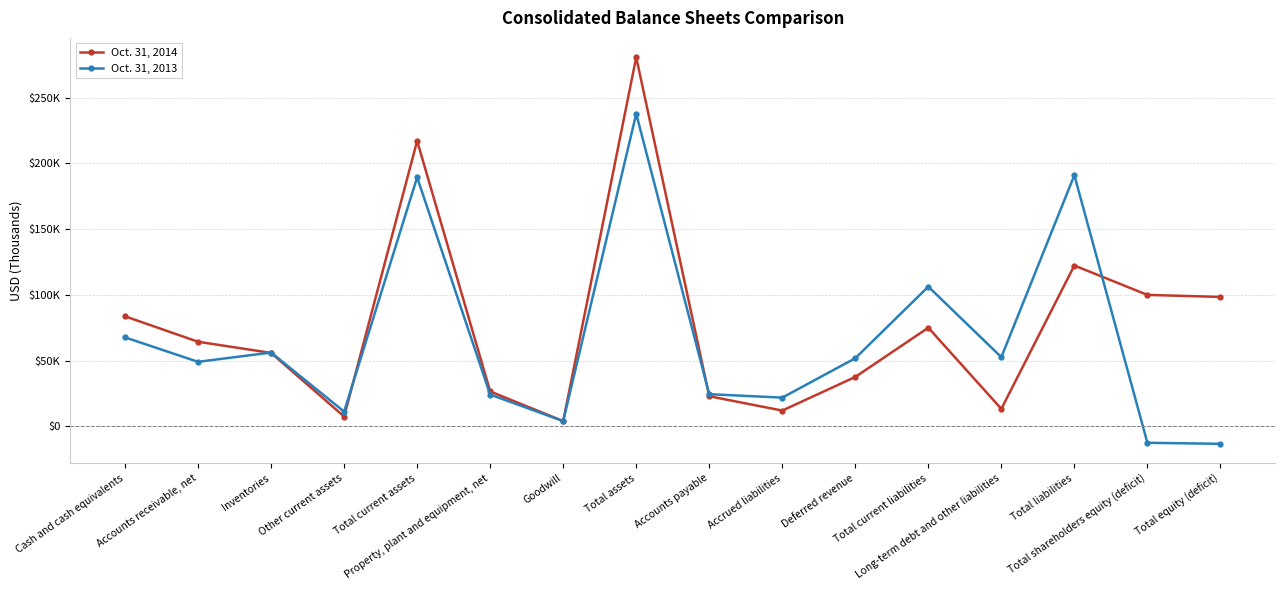

Is this an area chart (filled region under the line)?

No